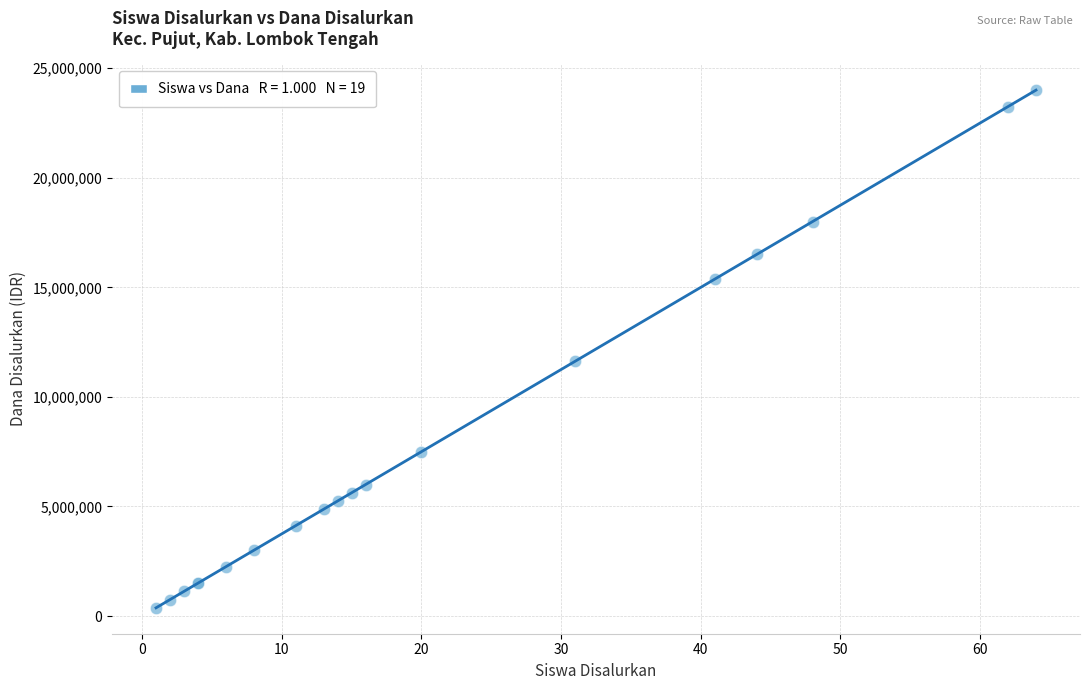

What Y value in the scatter plot is closest to 12187500?

11625000